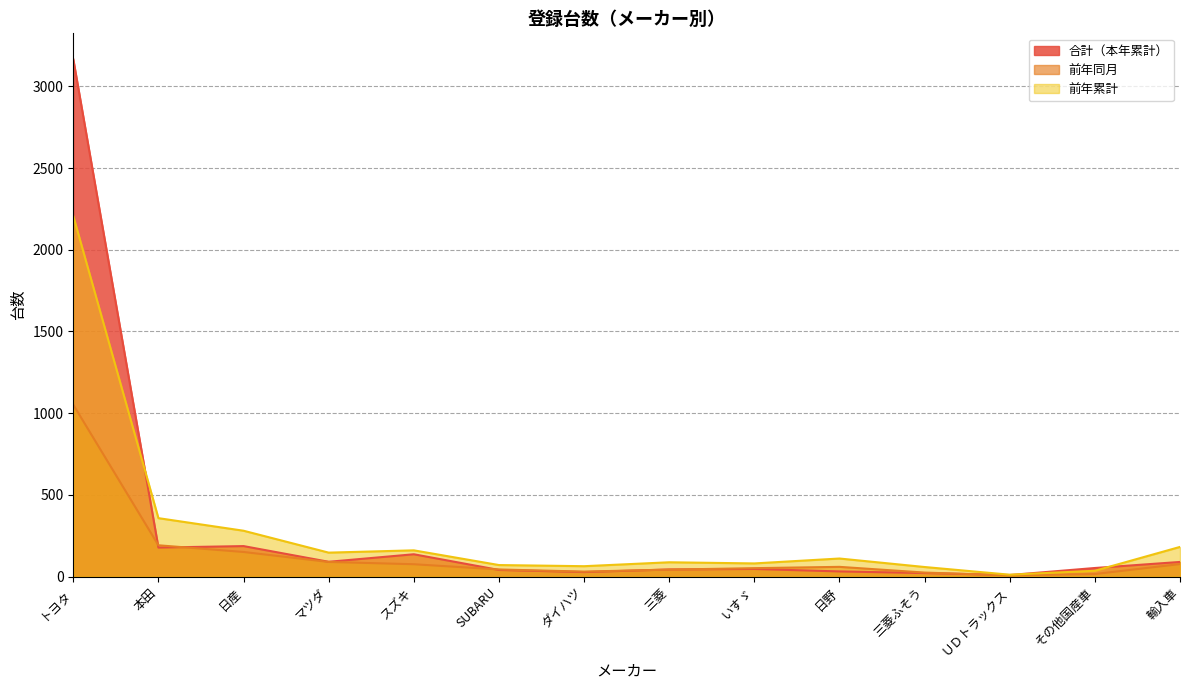

What is the difference between the maximum and minimum values in the 前年累計 series?

2195